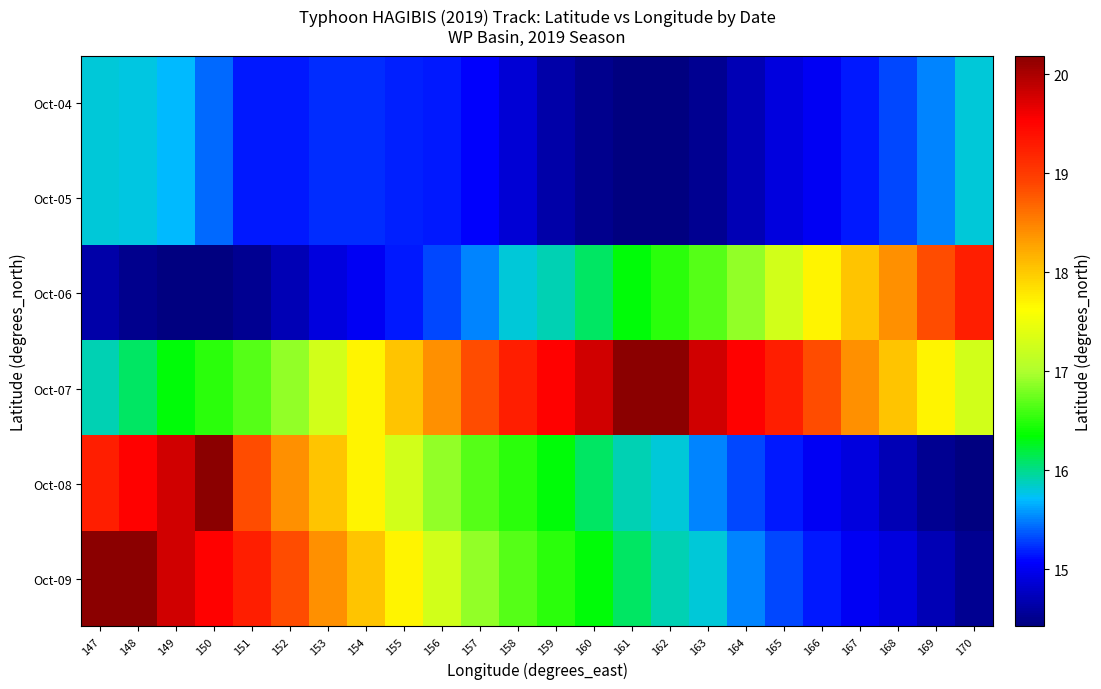

Which series has the largest total across all categories?

Oct-07